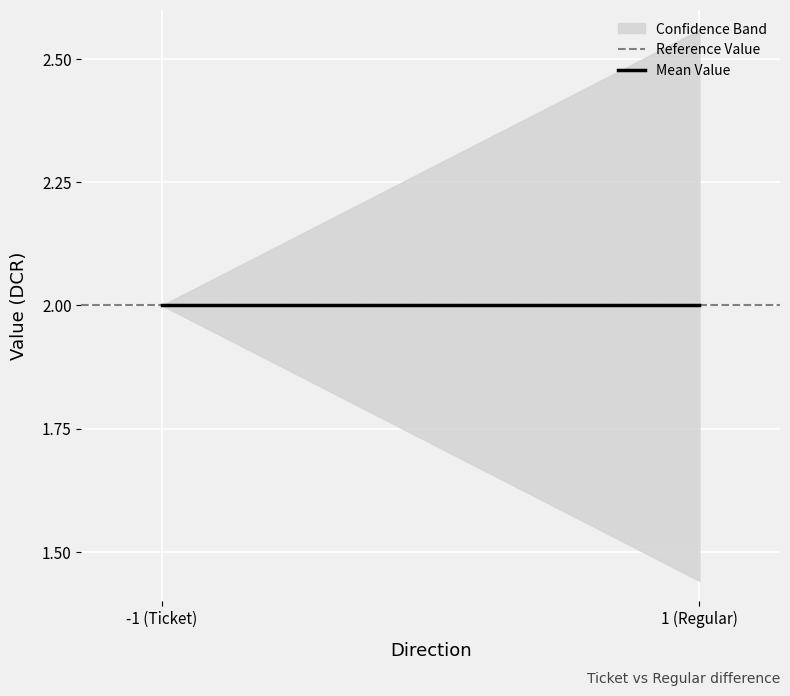

True or false: lower_value and upper_value cross at least once.

False